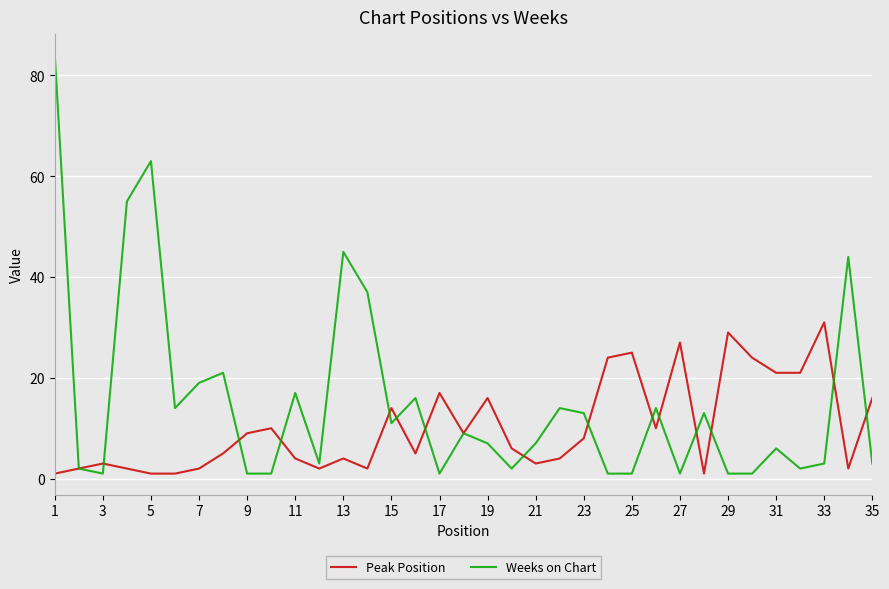

What is the average value of the Peak Position series?

10